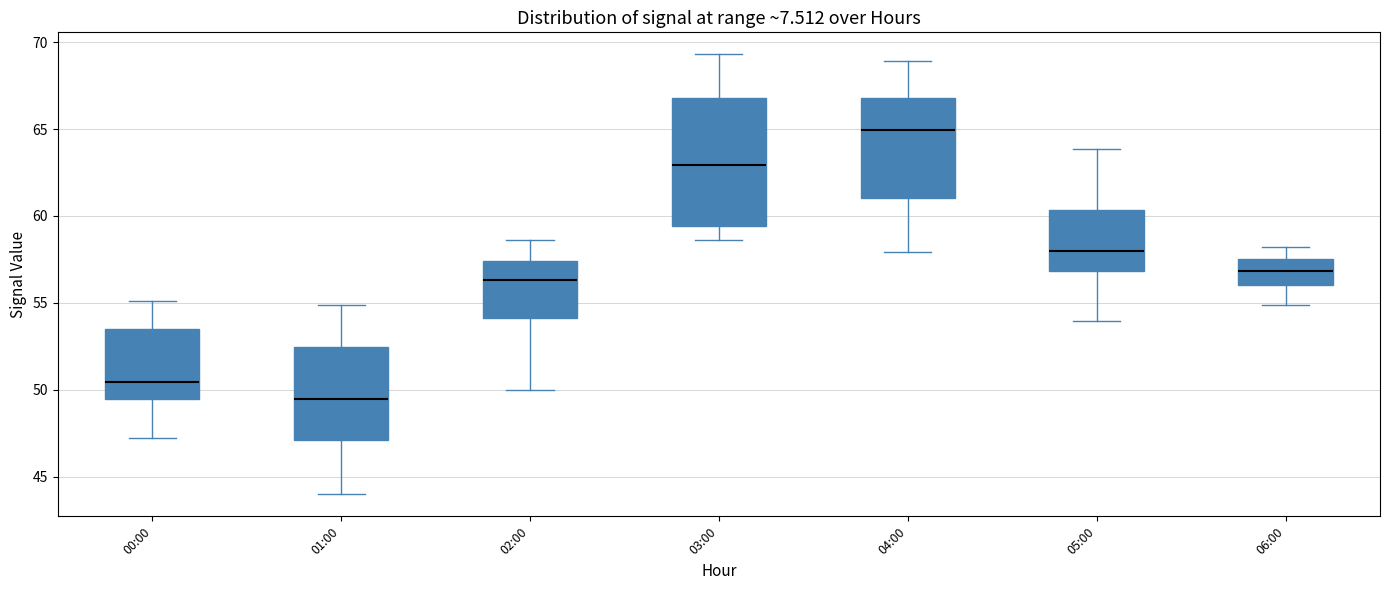

Reading left to right, transcribe this box plot: for each box, give where its median line is, the range the box spans, and where its two whiskers end, as read against the y-axis. The values are not printed on the chart, so give them approximately, as read against the axis.

00:00: median 50.5, box 49.5 to 53.5, whiskers 47.0 to 55.0
01:00: median 49.5, box 47.0 to 52.5, whiskers 44.0 to 55.0
02:00: median 56.5, box 54.0 to 57.5, whiskers 50.0 to 58.5
03:00: median 63.0, box 59.5 to 67.0, whiskers 58.5 to 69.5
04:00: median 65.0, box 61.0 to 67.0, whiskers 58.0 to 69.0
05:00: median 58.0, box 57.0 to 60.5, whiskers 54.0 to 64.0
06:00: median 57.0, box 56.0 to 57.5, whiskers 55.0 to 58.0